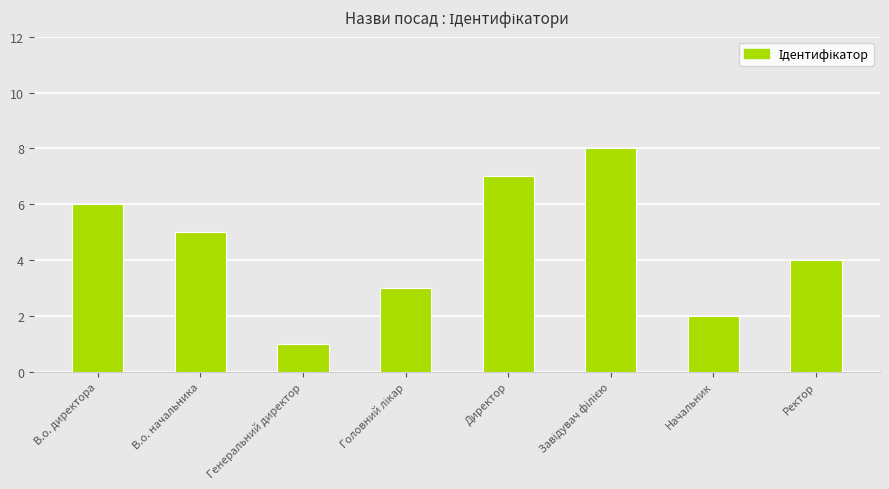

What is the difference between the second highest and second lowest values?

5